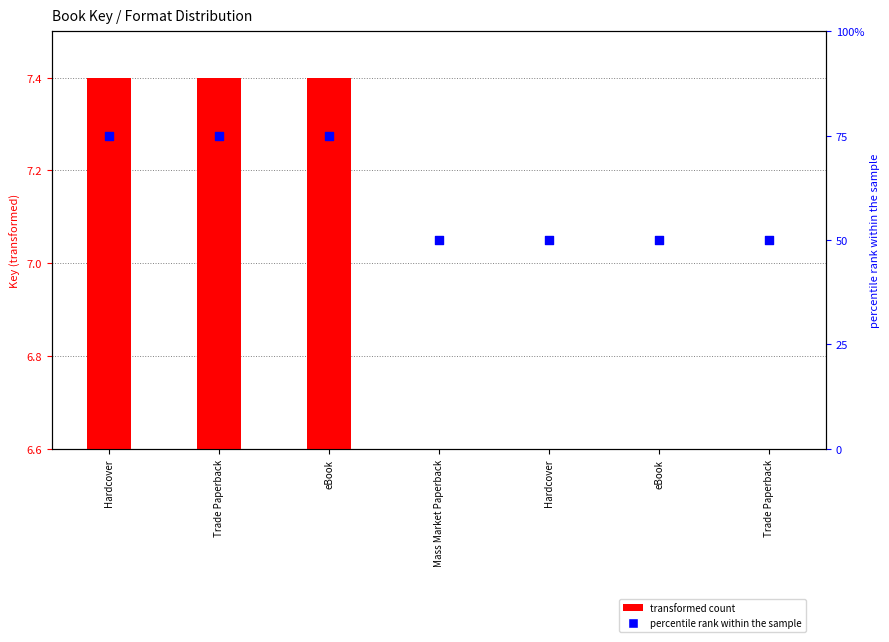

Is the value of transformed count at Trade Paperback greater than the value of percentile rank within the sample at Mass Market Paperback?

No